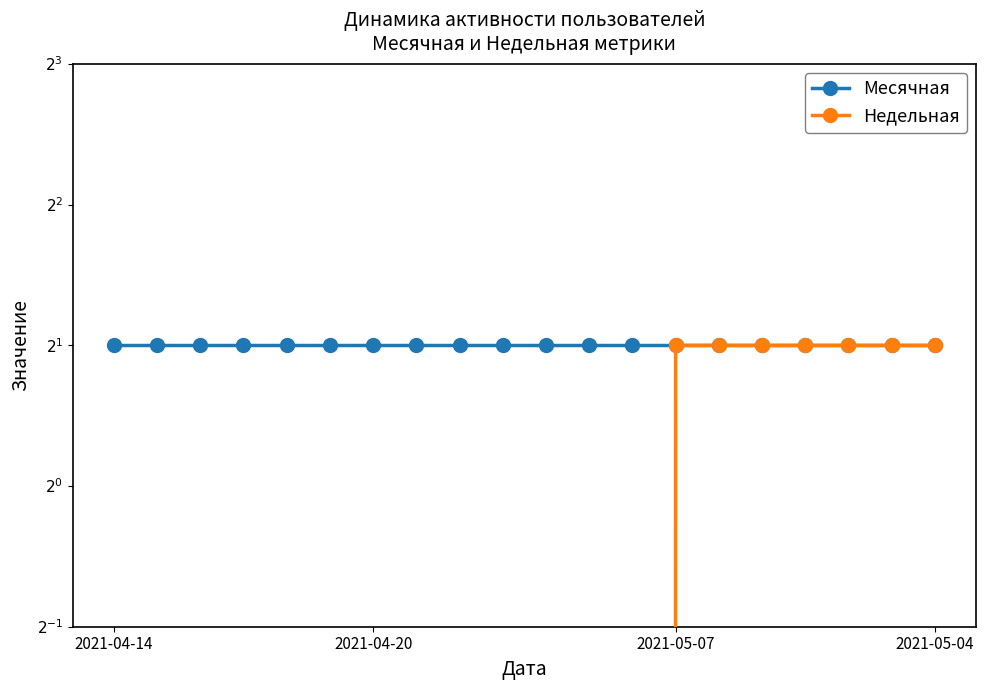

True or false: Месячная has more than 2 interior local peaks.

False